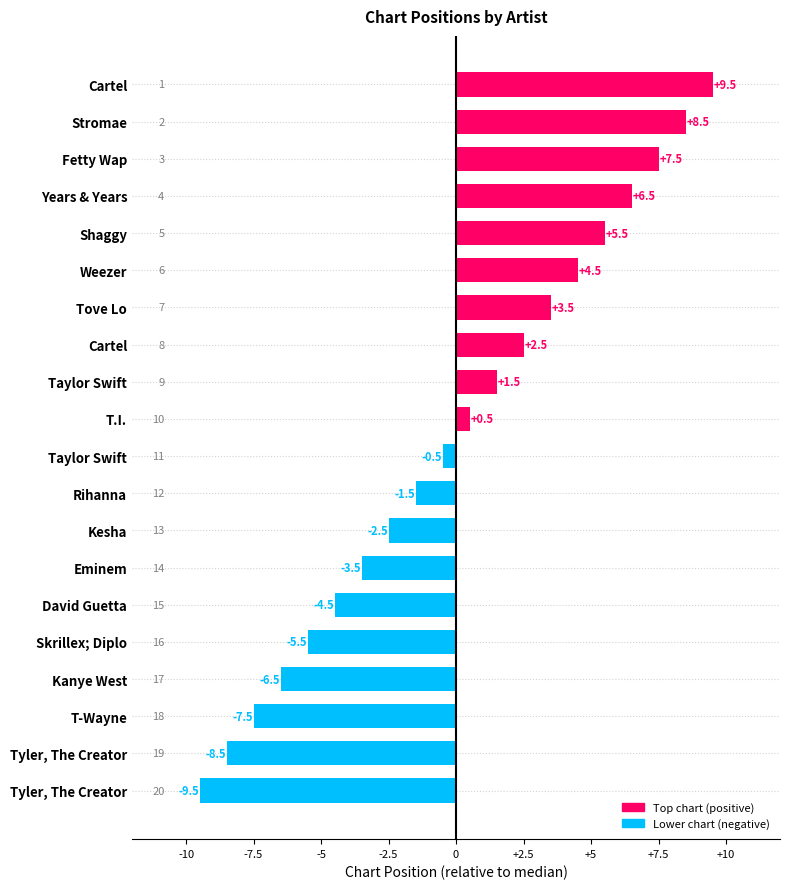

How many categories are shown in the chart?

20